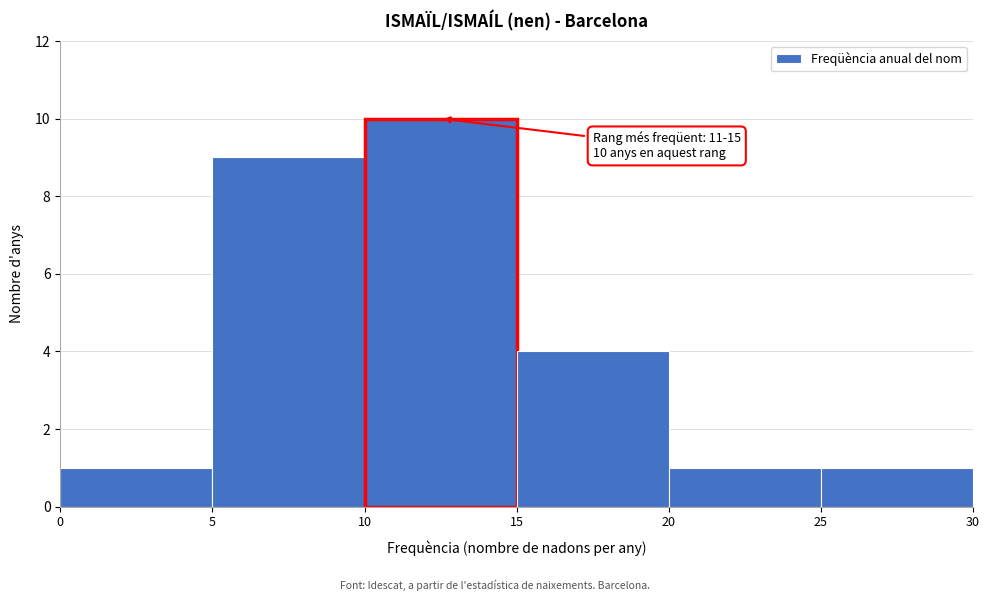

Over which range of the x-axis is the bar tallest?

10 to 15